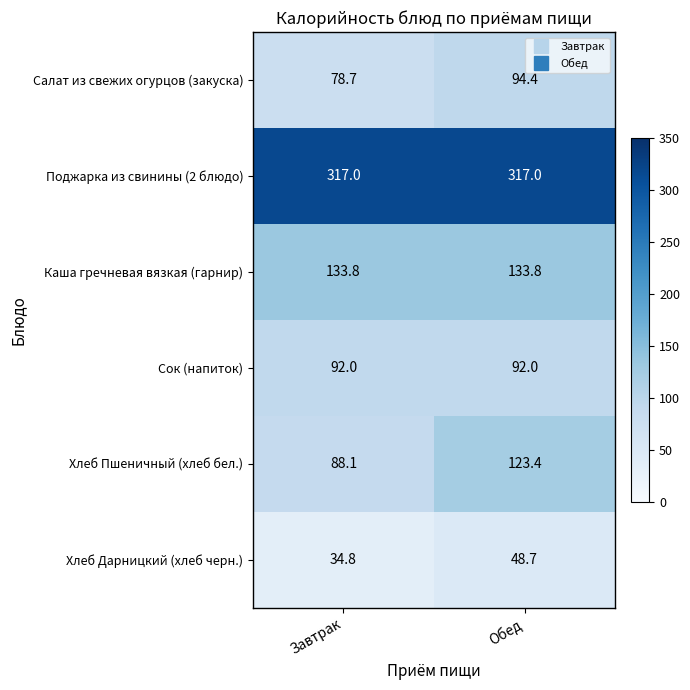

Rank the series at Обед from highest to lowest value.

Поджарка из свинины (2 блюдо), Каша гречневая вязкая (гарнир), Хлеб Пшеничный (хлеб бел.), Салат из свежих огурцов (закуска), Сок (напиток), Хлеб Дарницкий (хлеб черн.)